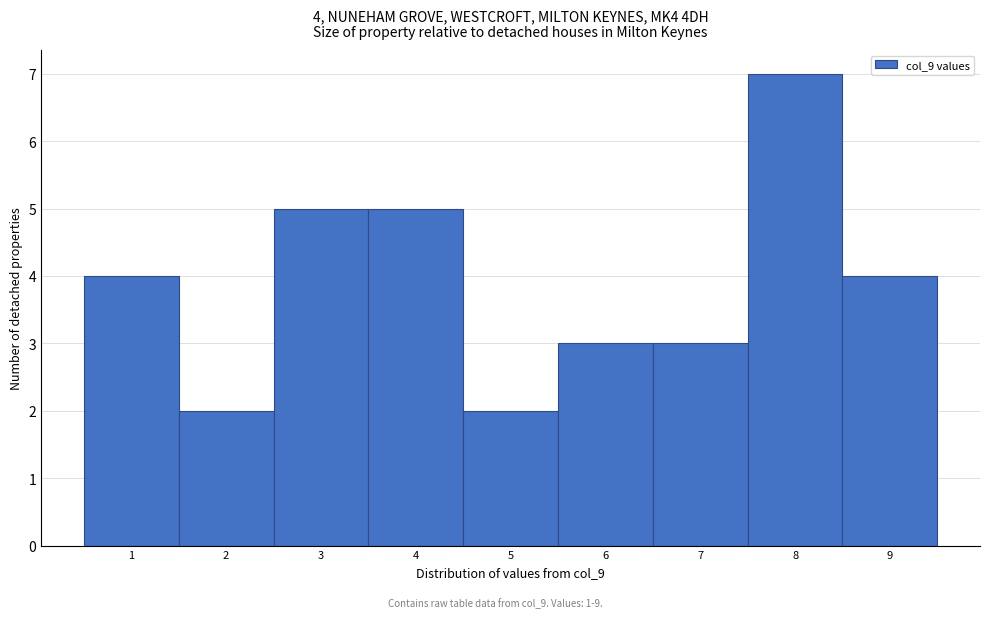

Over which range of the x-axis is the bar tallest?

7.5 to 8.5